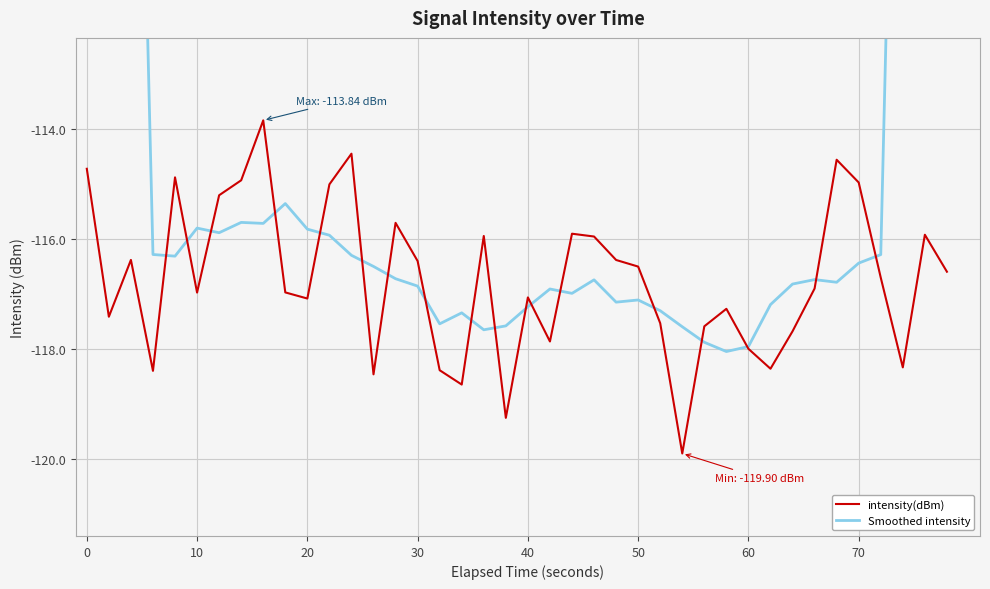

How many values in the intensity(dBm) series are below -116?

26